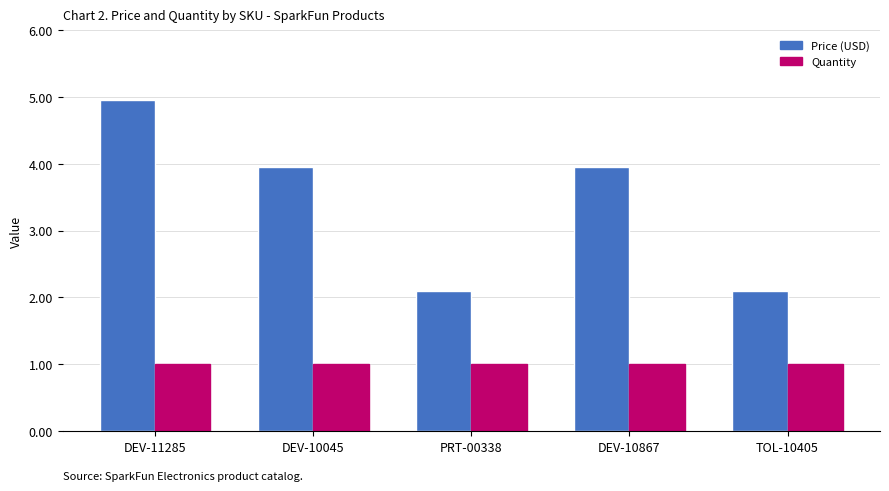

Which series has the widest spread of values?

Price (USD)